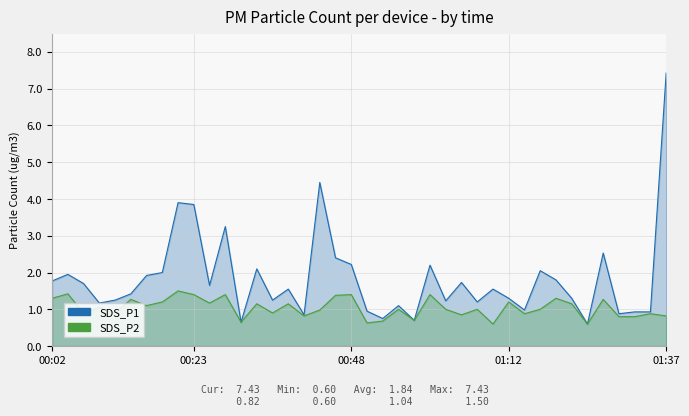

At which category is the sum across all series the highest?

01:37